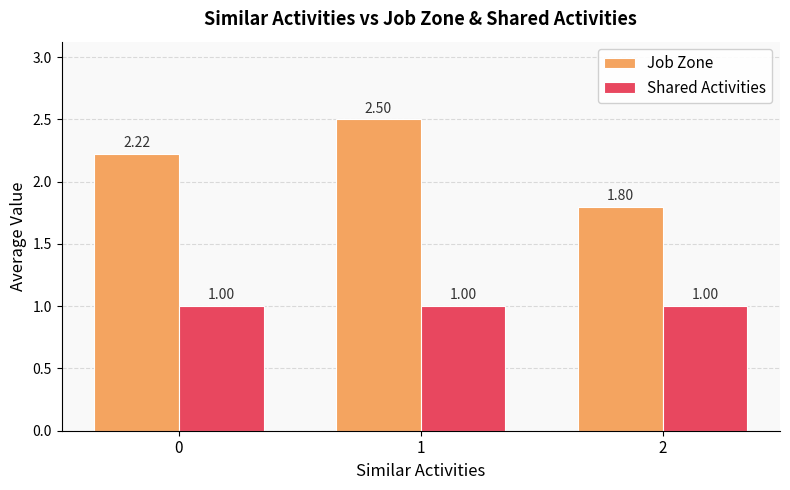

The value of Shared Activities at 0 is 1.0. True or false?

True